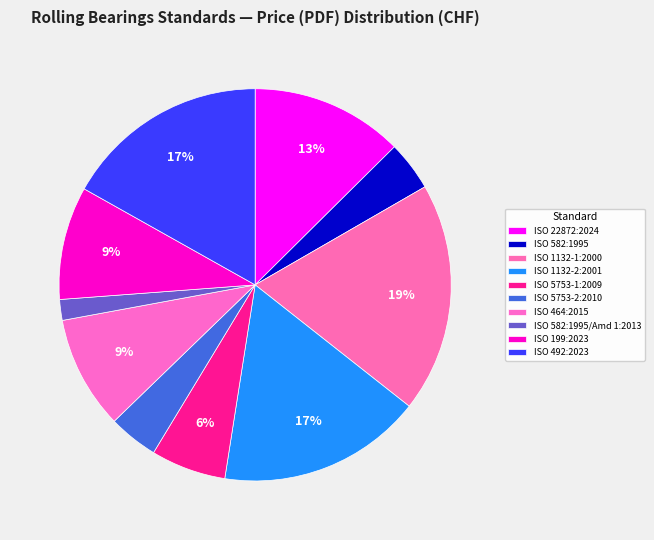

Between ISO 5753-1:2009 and ISO 1132-2:2001, which is larger?

ISO 1132-2:2001